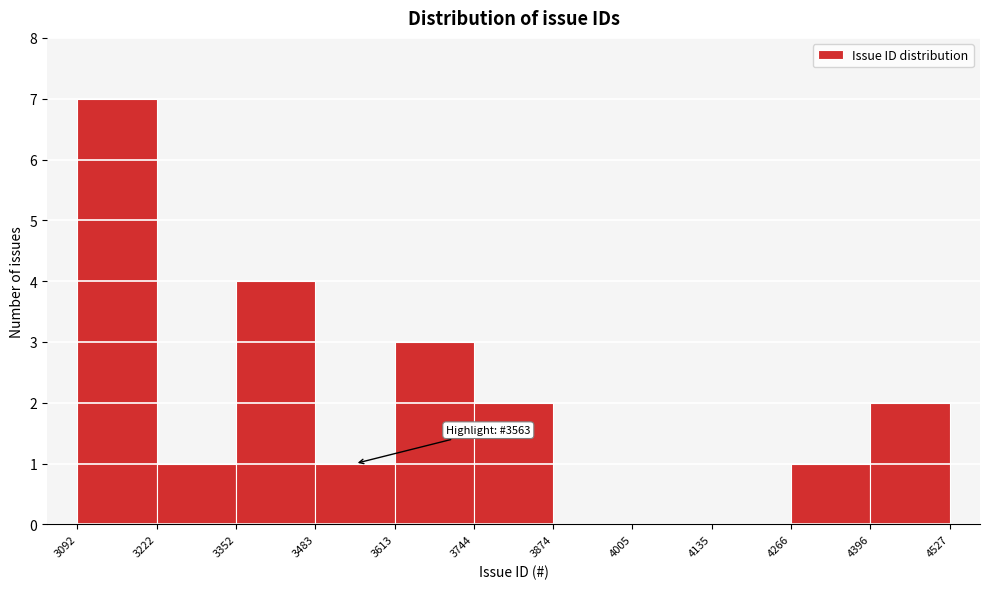

Over which range of the x-axis is the bar tallest?

3092 to 3222